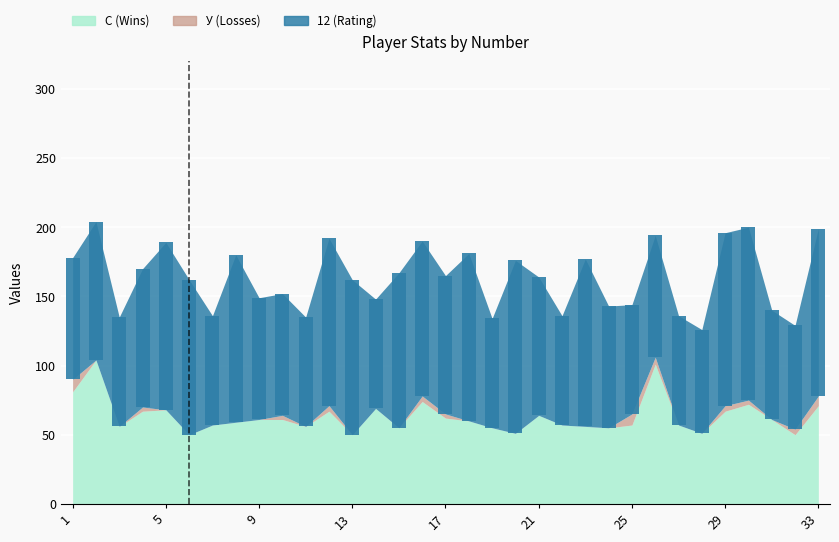

Is the value of 12 (Rating) at 31 greater than the value of С (Wins) at 32?

Yes